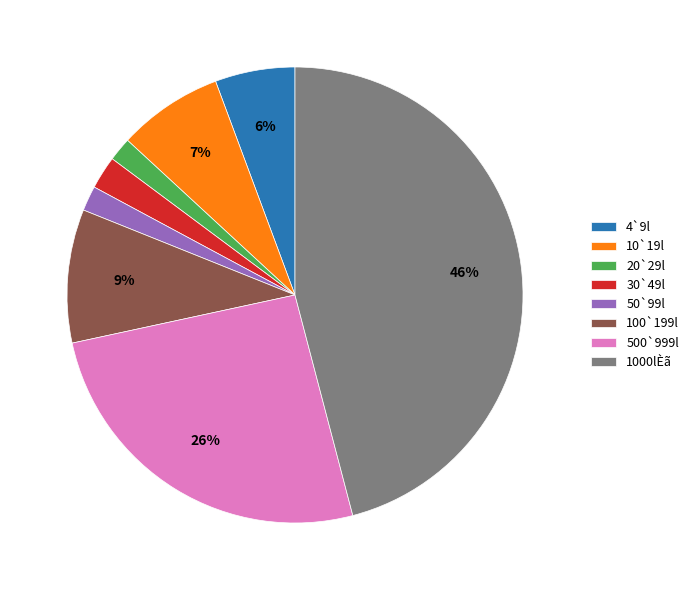

Combined, do 20`29l and 100`199l account for over 50%?

No